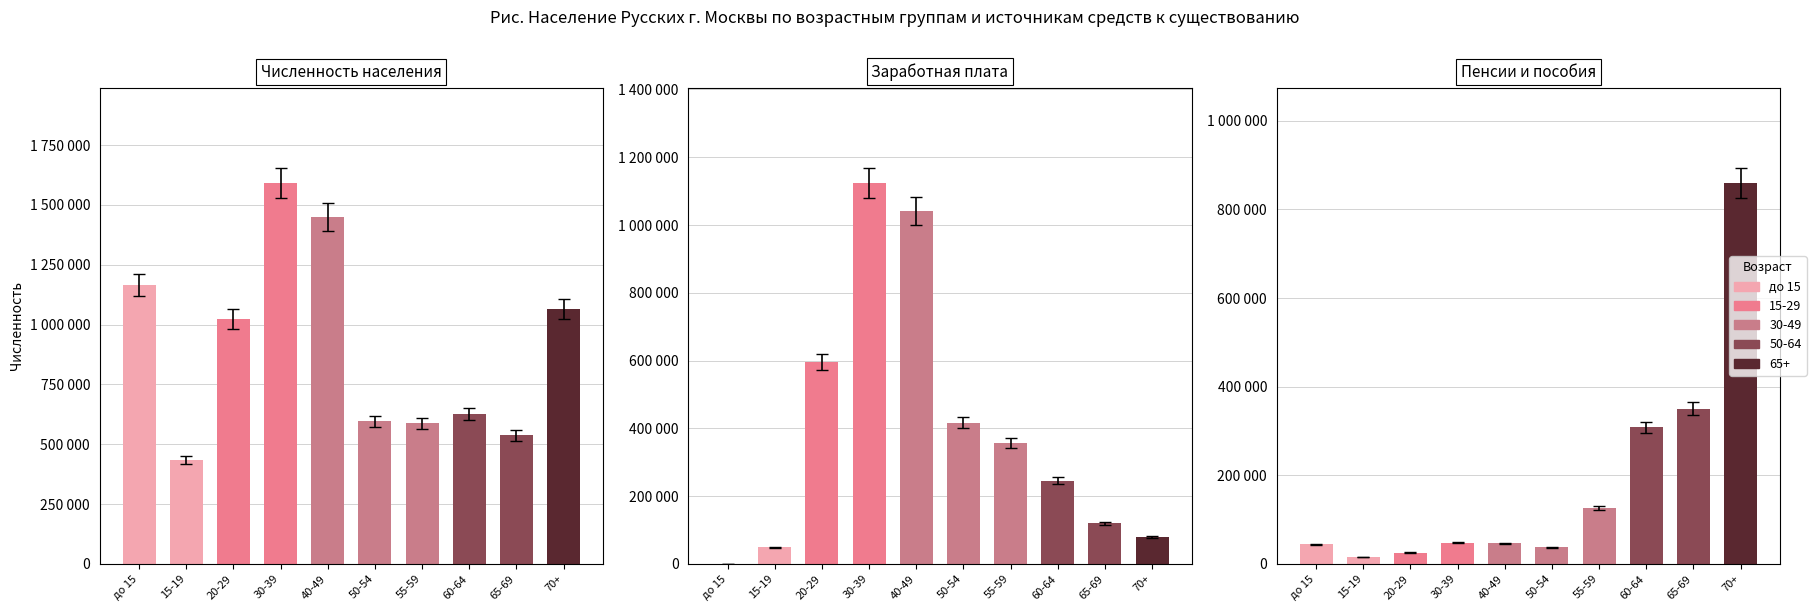

List the labels in order of Пенсии и пособия value, smallest first.

15-19, 20-29, 50-54, до 15, 40-49, 30-39, 55-59, 60-64, 65-69, 70+